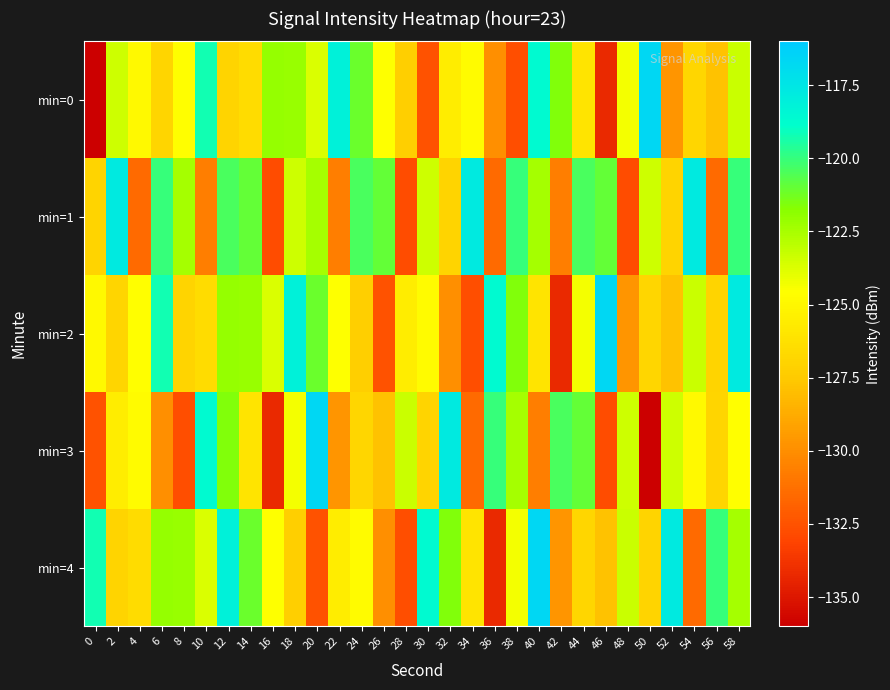

How many series are shown in this chart?

5